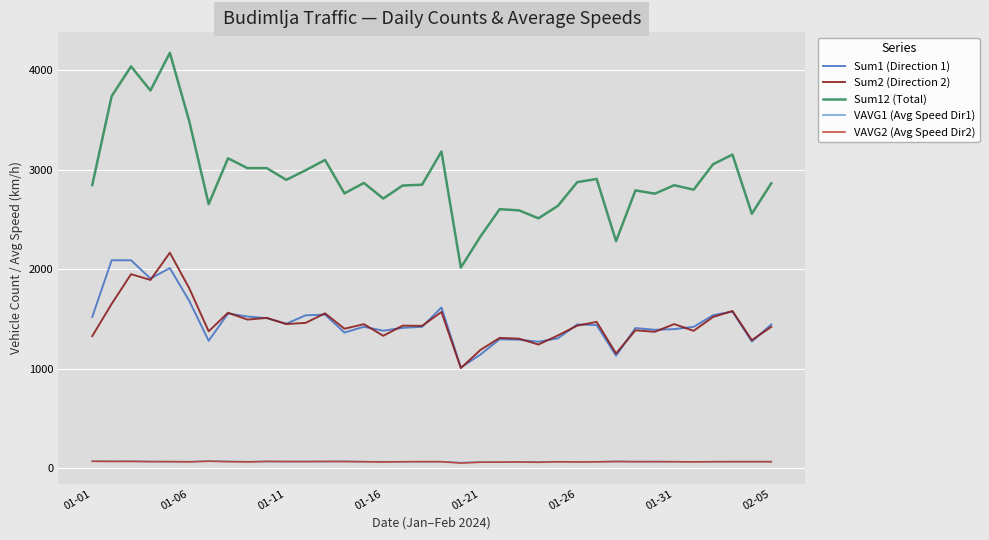

Which series has the largest total across all categories?

Sum12 (Total)